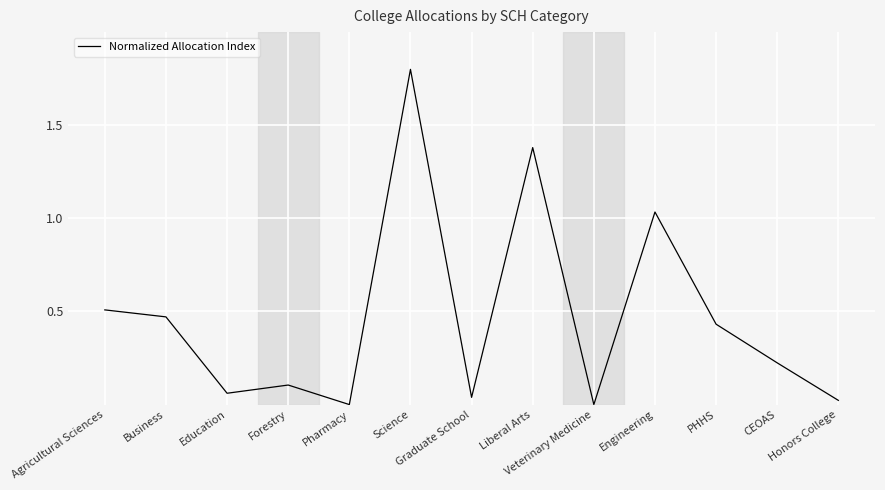

True or false: the data shows 0.0 at Veterinary Medicine.

True